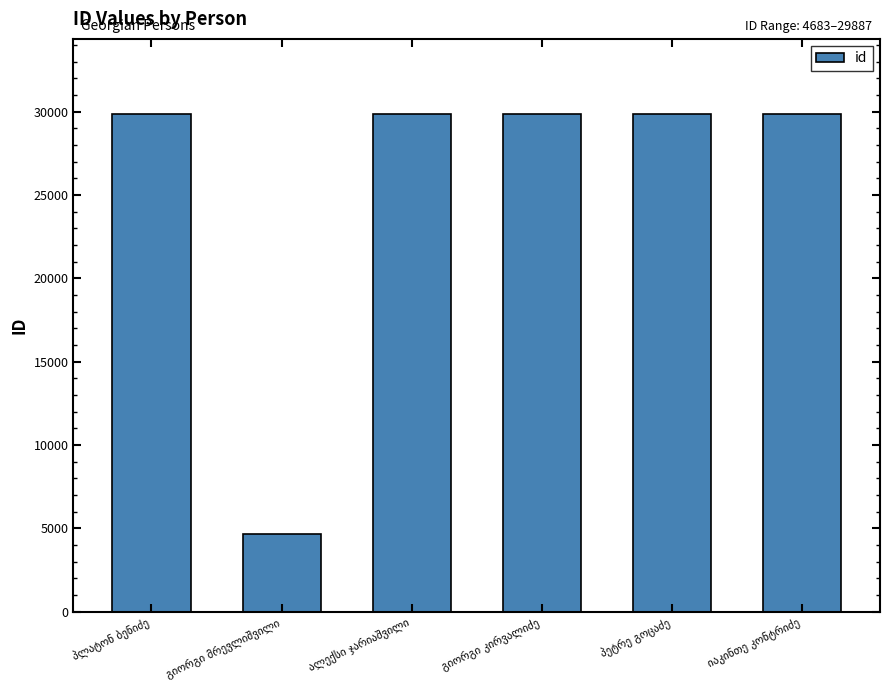

How many bars are there in total?

6